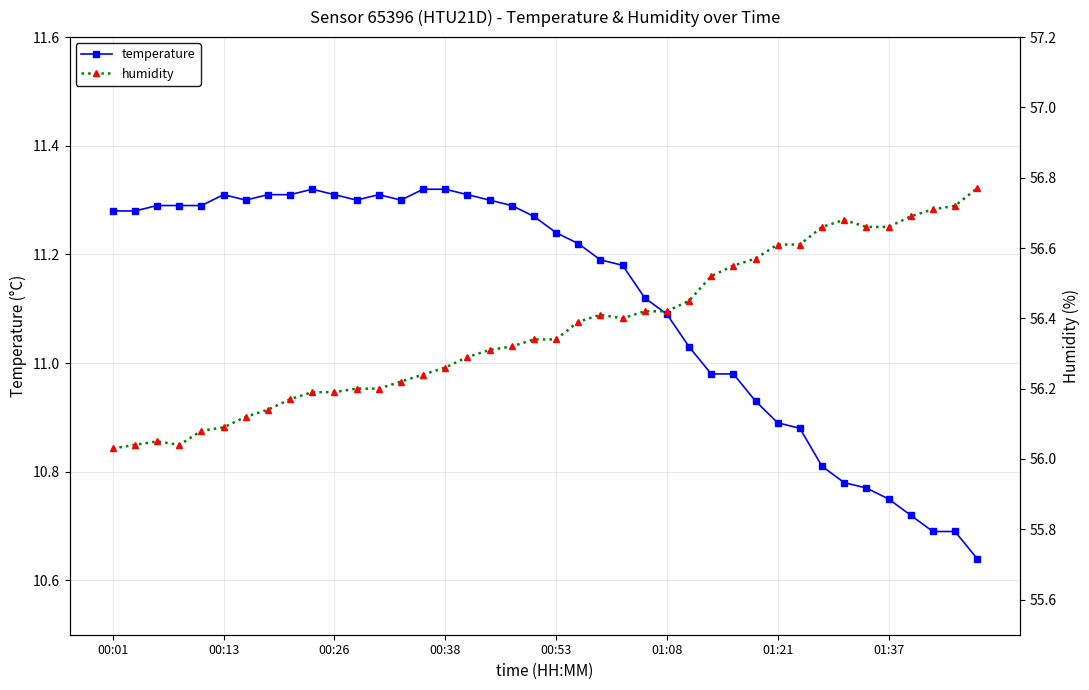

What is the minimum value for humidity?

56.0